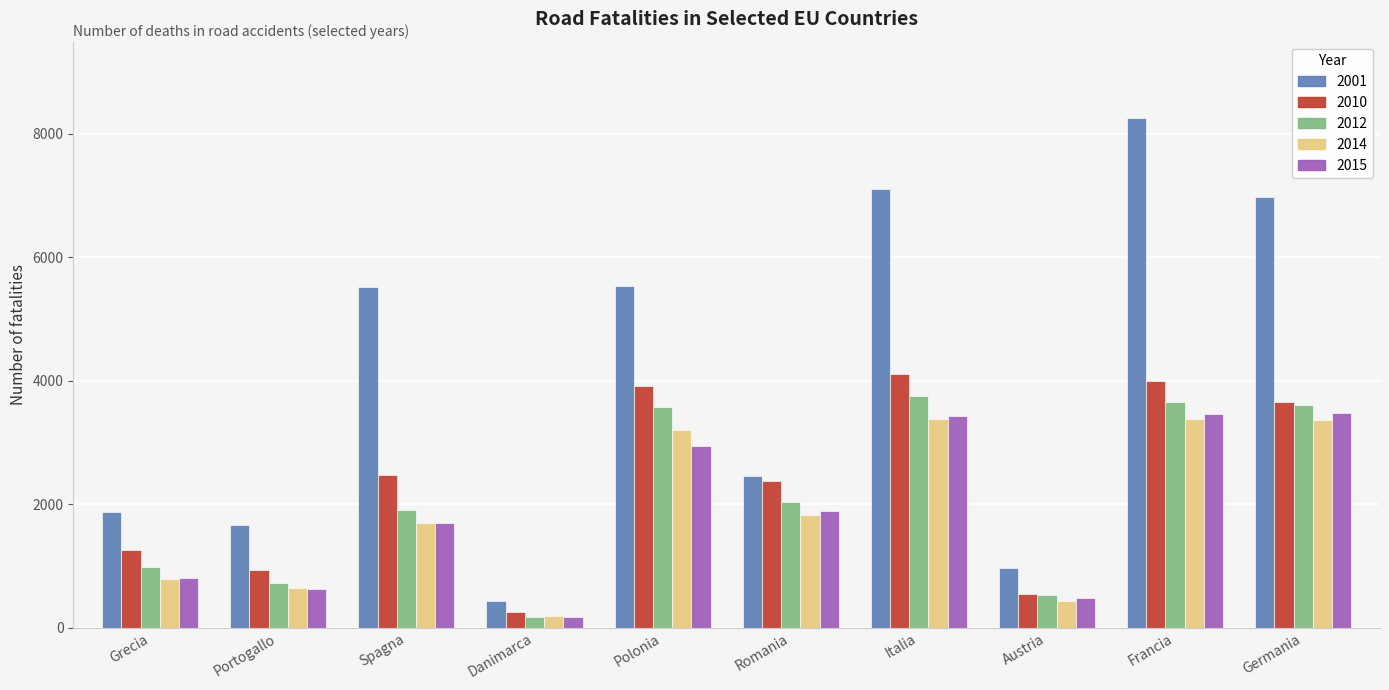

What is the difference between the 2015 values at Romania and Francia?

1568